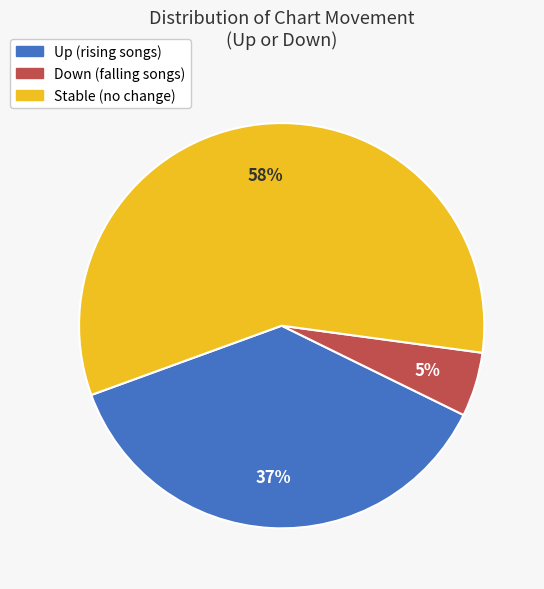

How many segments does this pie chart have?

3